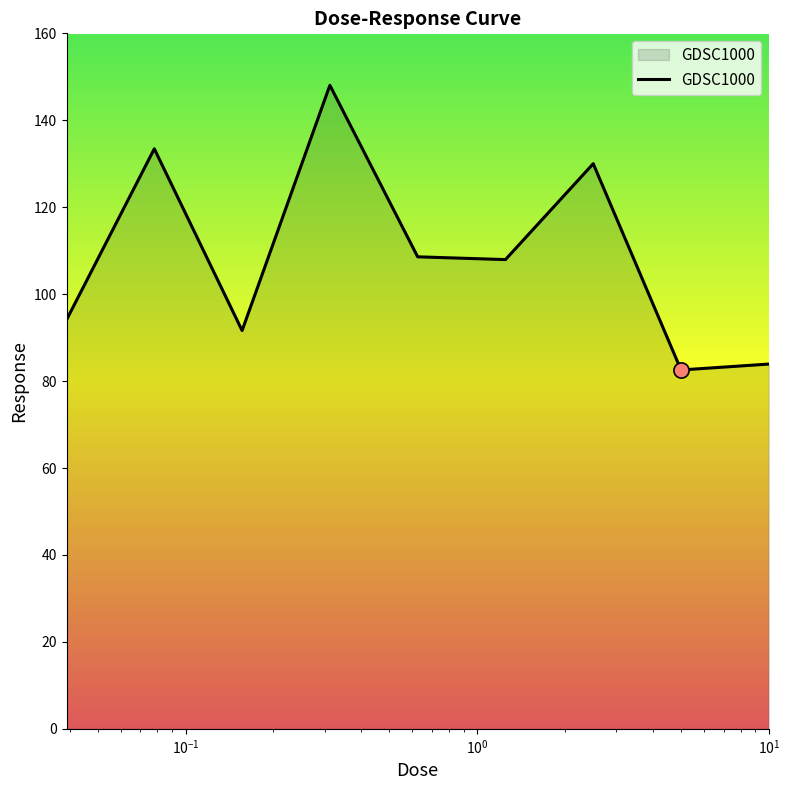

What is the minimum value shown in the chart?

82.6